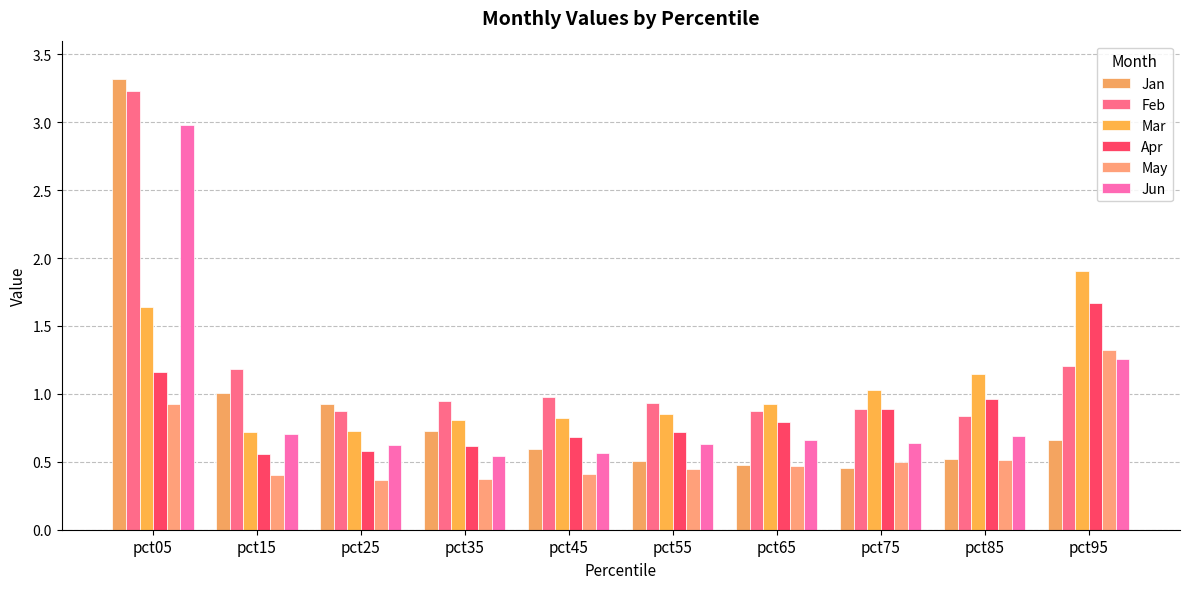

At pct35, list the series in order from largest to smallest.

Feb, Mar, Jan, Apr, Jun, May